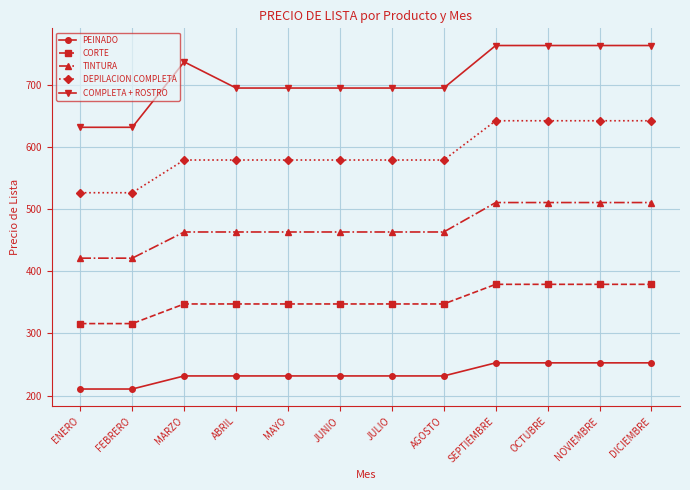

The value of TINTURA at ABRIL is 183.8. True or false?

False